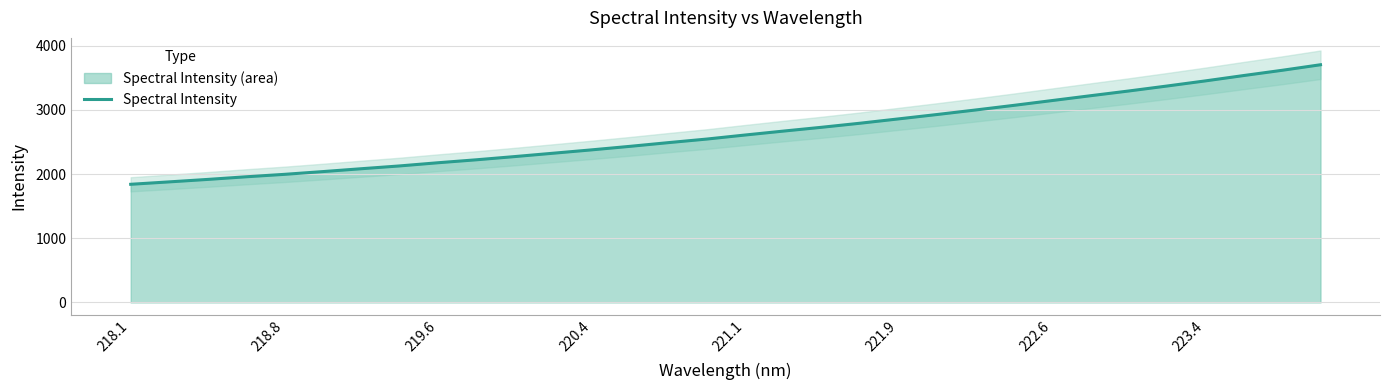

What is the average value?

2645.6